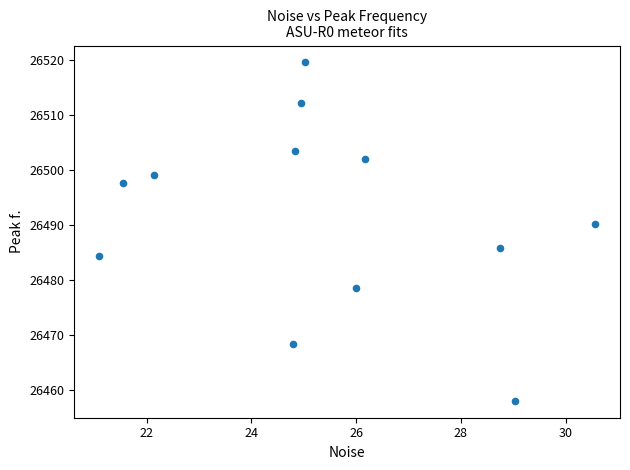

What is the average X value?

25.4